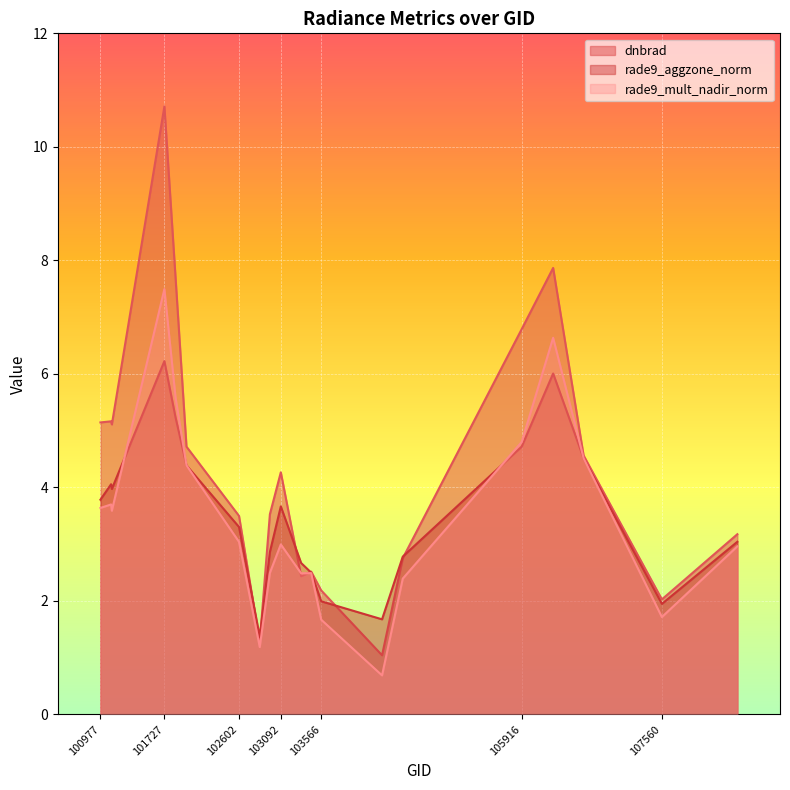

Reading left to right, what are all the values shown in this chart?

dnbrad: 100977=5.1	101102=5.2	101111=5.1	101727=10.7	101858=7.7	101986=4.7	102602=3.5	102845=1.3	102964=3.5	103092=4.3	103330=2.4	103448=2.5	103566=2.2	104279=1.0	104522=2.8	105916=6.8	106285=7.9	106642=4.6	107560=2.0	108445=3.2
rade9_aggzone_norm: 100977=3.8	101102=4.1	101111=4.0	101727=6.2	101858=5.2	101986=4.4	102602=3.3	102845=1.4	102964=2.9	103092=3.7	103330=2.7	103448=2.5	103566=2.0	104279=1.7	104522=2.8	105916=4.7	106285=6.0	106642=4.5	107560=1.9	108445=3.0
rade9_mult_nadir_norm: 100977=3.6	101102=3.7	101111=3.6	101727=7.5	101858=5.6	101986=4.4	102602=3.0	102845=1.2	102964=2.5	103092=3.0	103330=2.5	103448=2.5	103566=1.7	104279=0.7	104522=2.4	105916=4.8	106285=6.6	106642=4.5	107560=1.7	108445=3.0